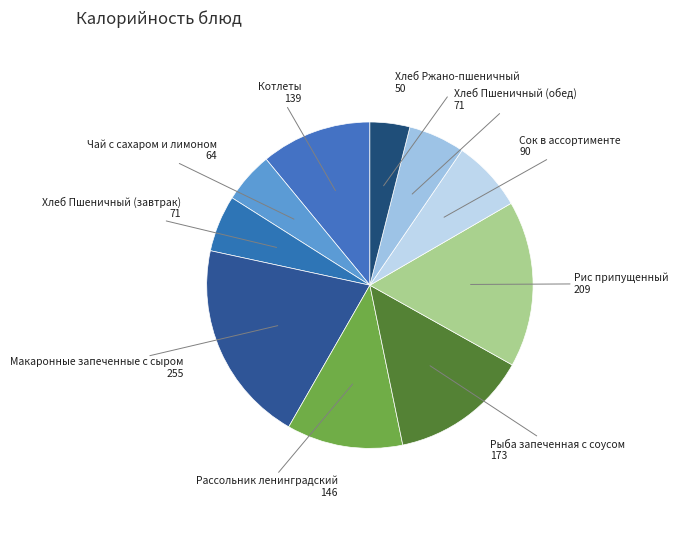

Approximately how many times larger is the value at Рис припущенный compared to Сок в ассортименте?

2.3